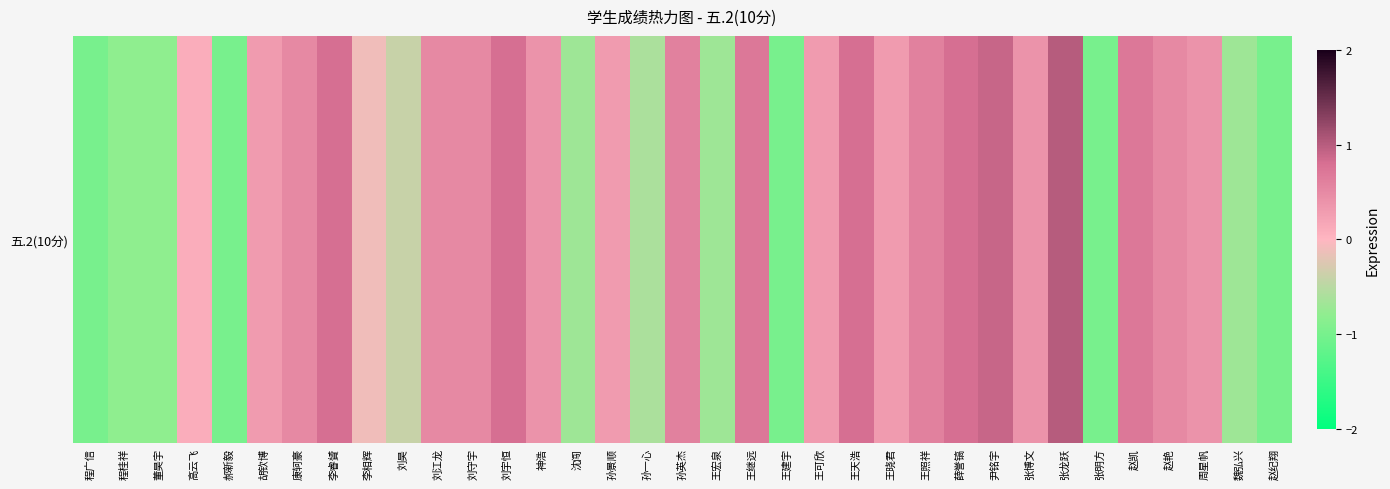

What is the sum of all values?

2.4